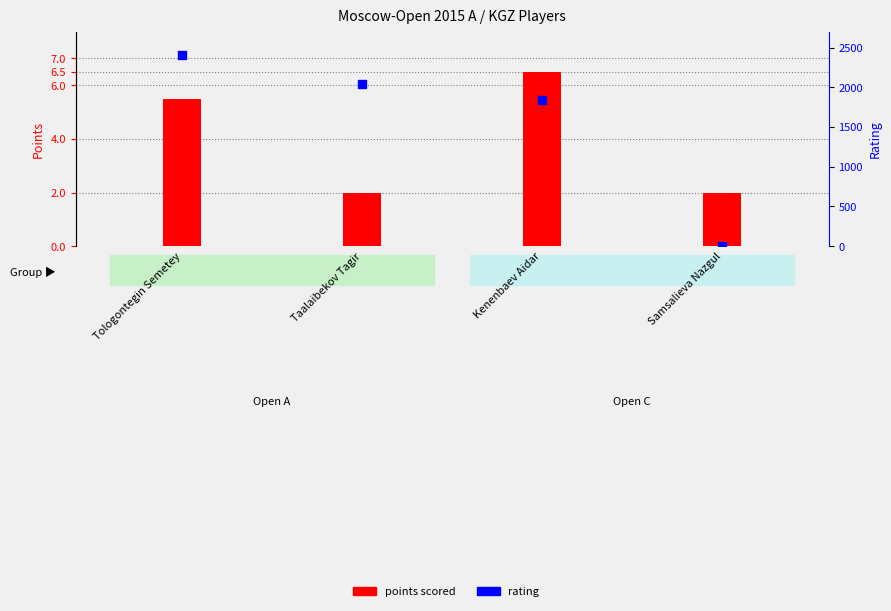

Which series reaches the minimum Y coordinate?

rating